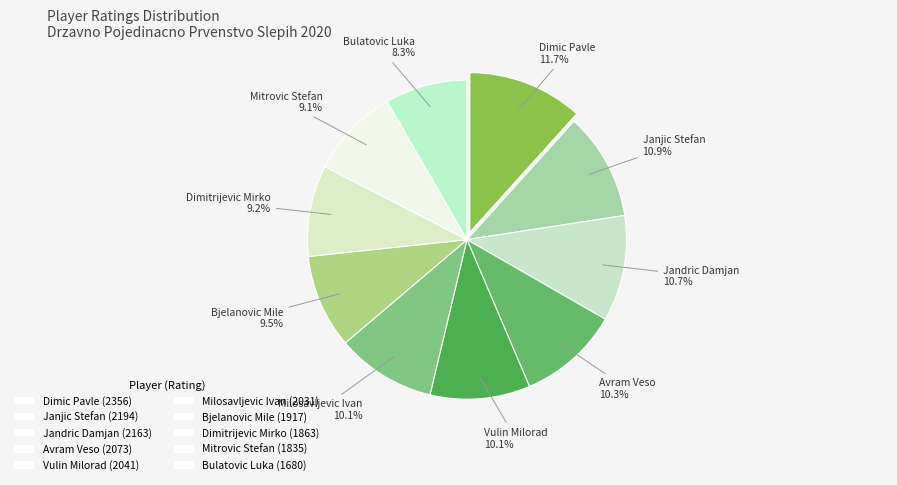

Which slice is the largest?

Dimic Pavle